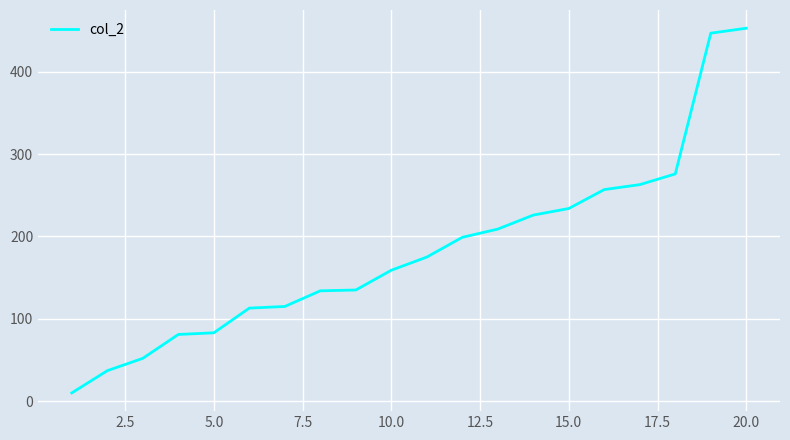

What is the smallest value displayed?

10